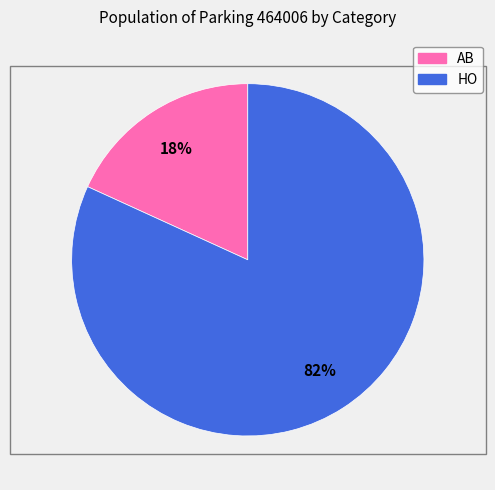

To the nearest percent, what portion does AB represent?

18%